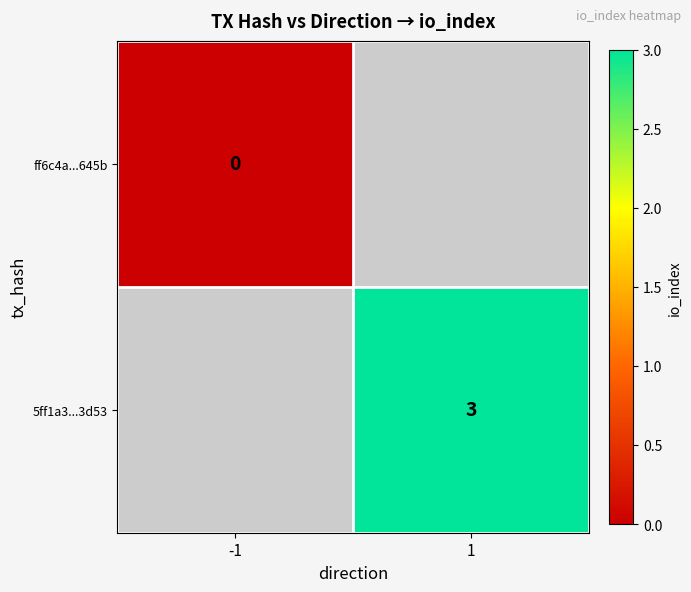

True or false: 5ff1a3...3d53 has a value of 3 at 1.

True